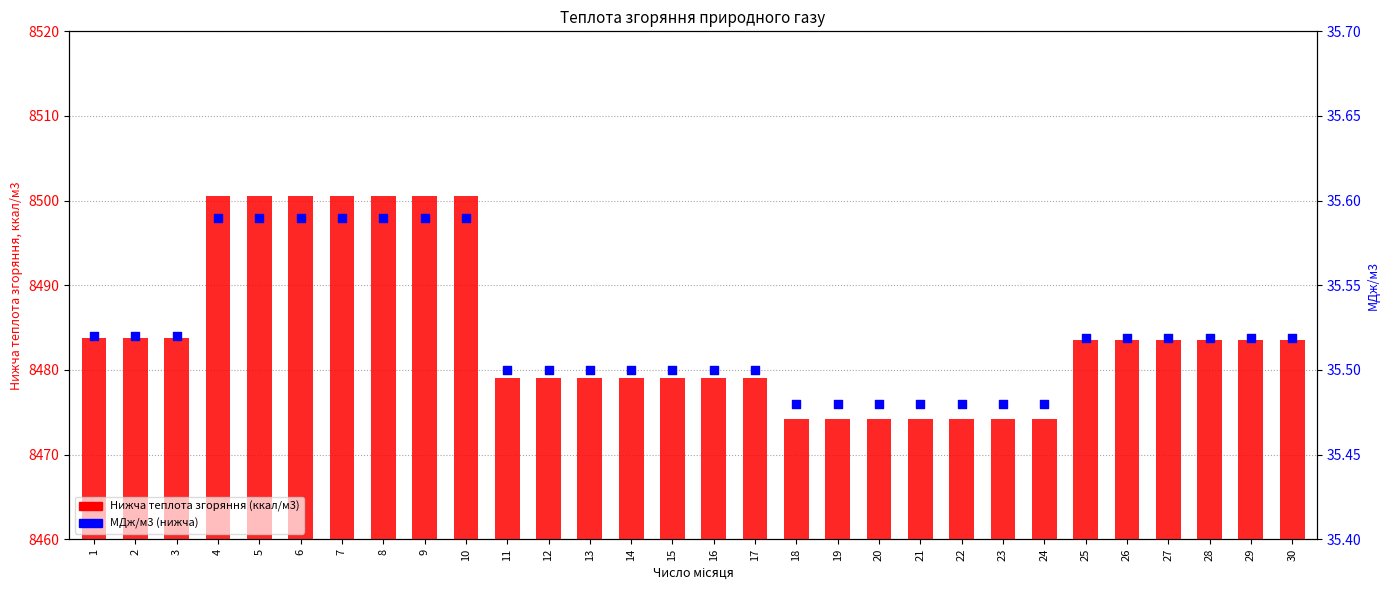

What is the total value across all series at 20?

8509.7